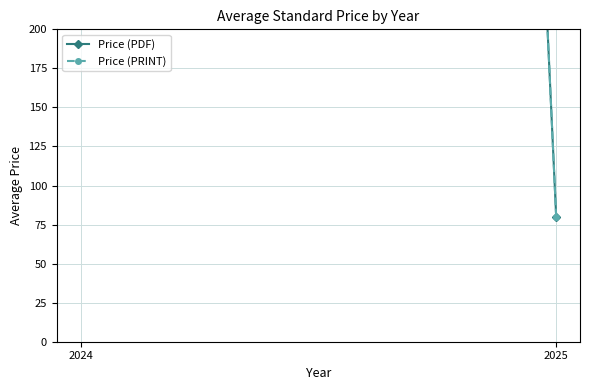

How many data points does each series have?

2